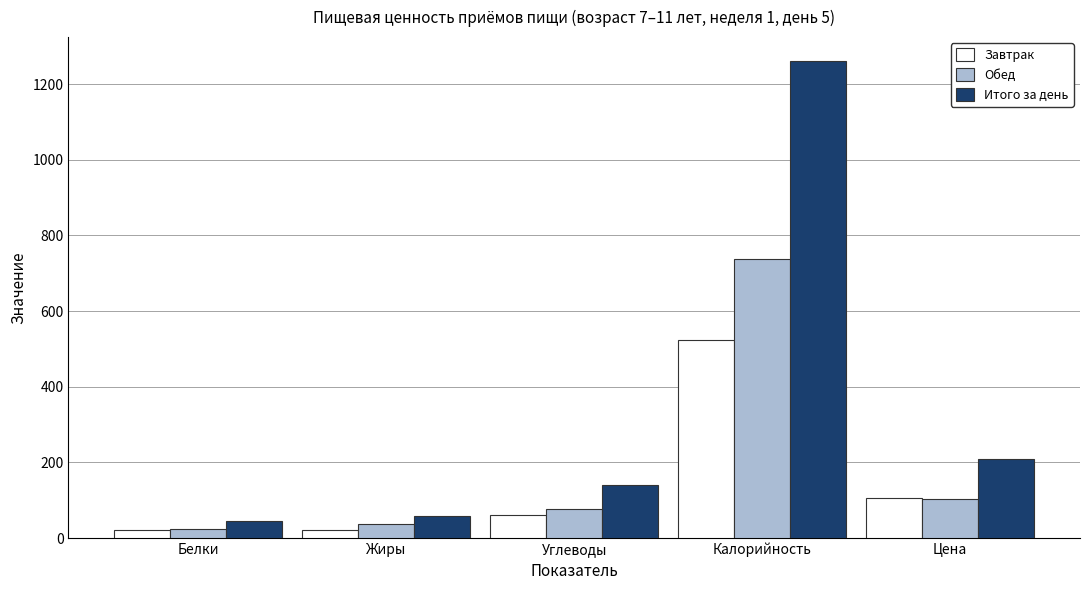

Which category has the highest value in the Обед series?

Калорийность